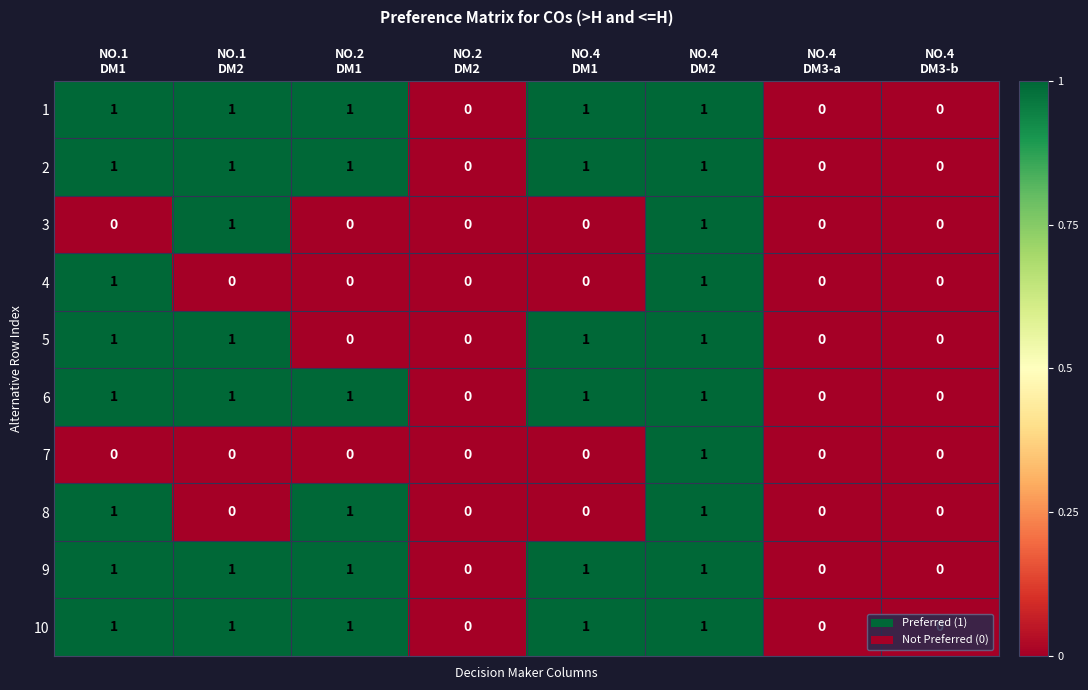

How many values in the 5 series are below 1?

4